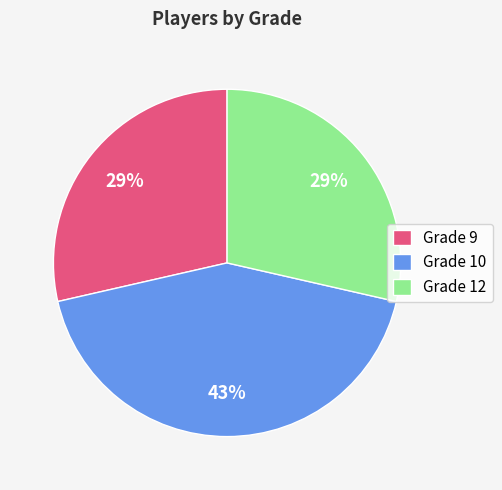

To the nearest percent, what portion does Grade 9 represent?

29%